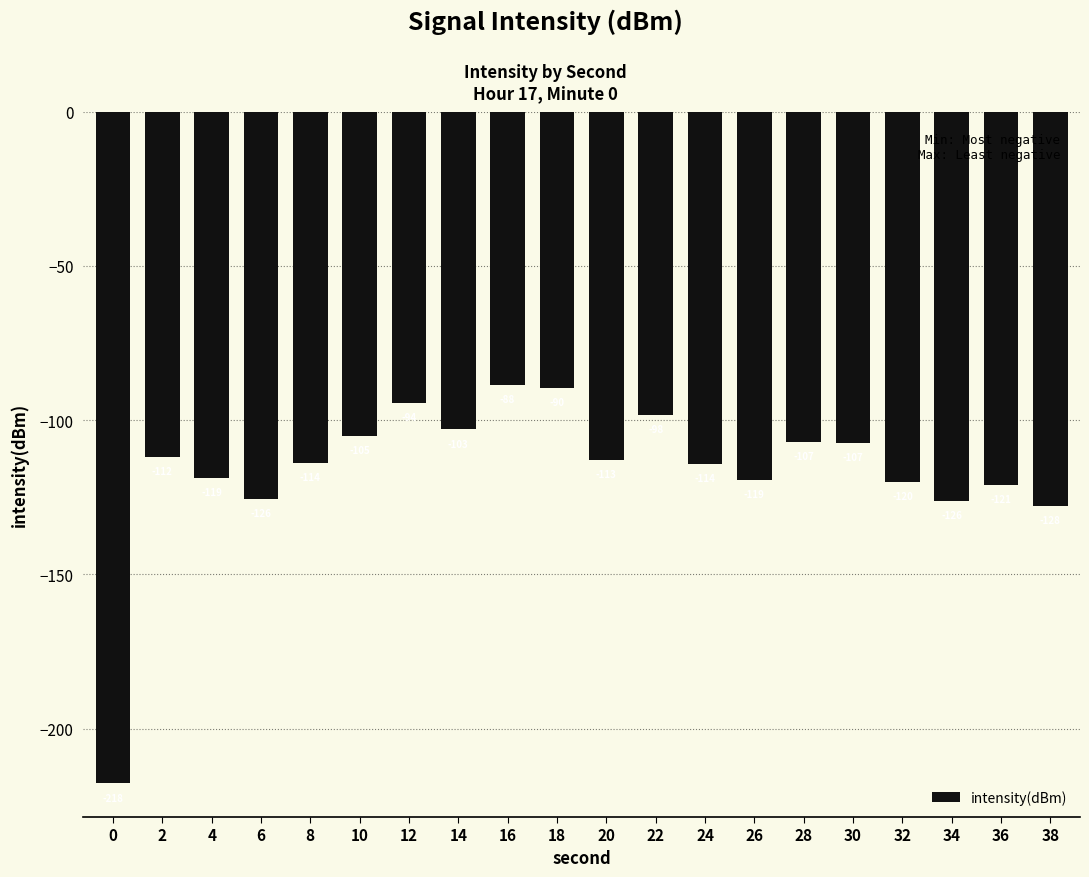

At which label does the data first exceed -112?

2